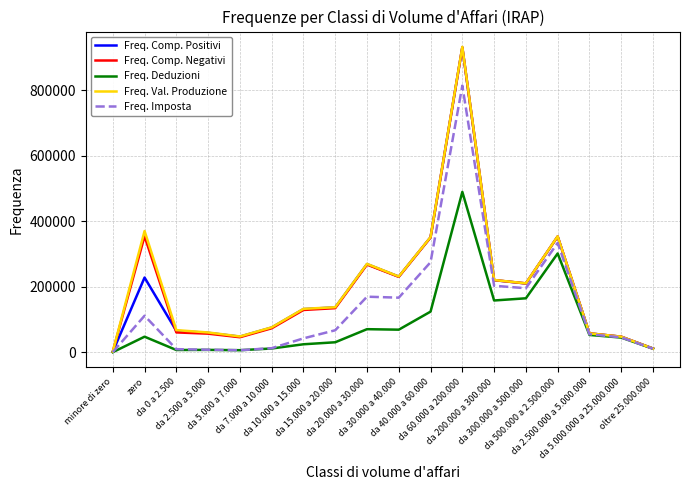

Is the value of Freq. Val. Produzione at da 0 a 2.500 greater than the value of Freq. Deduzioni at da 0 a 2.500?

Yes